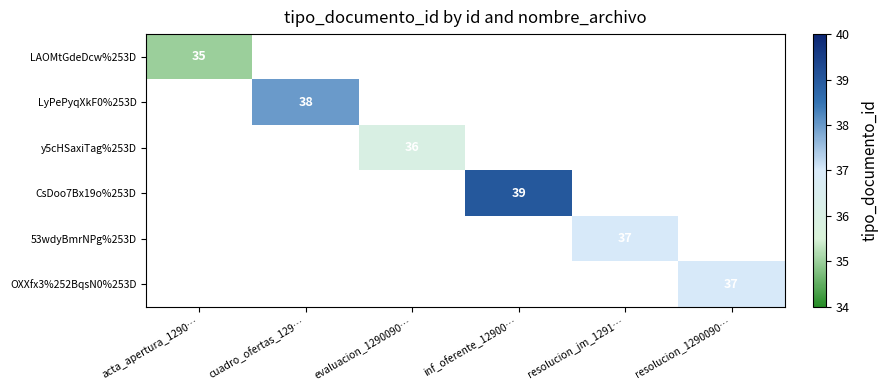

True or false: 53wdyBmrNPg%253D has a value of 58 at resolucion_jm_1291….

False